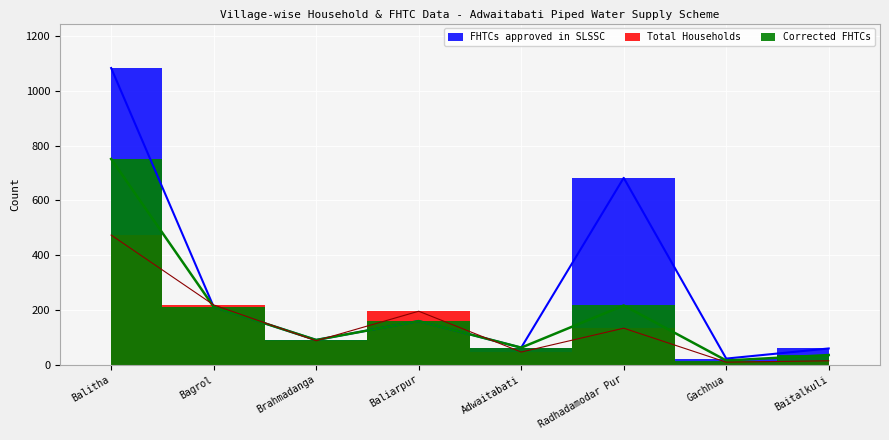

True or false: Total Households and FHTCs approved in SLSSC intersect in this chart.

True